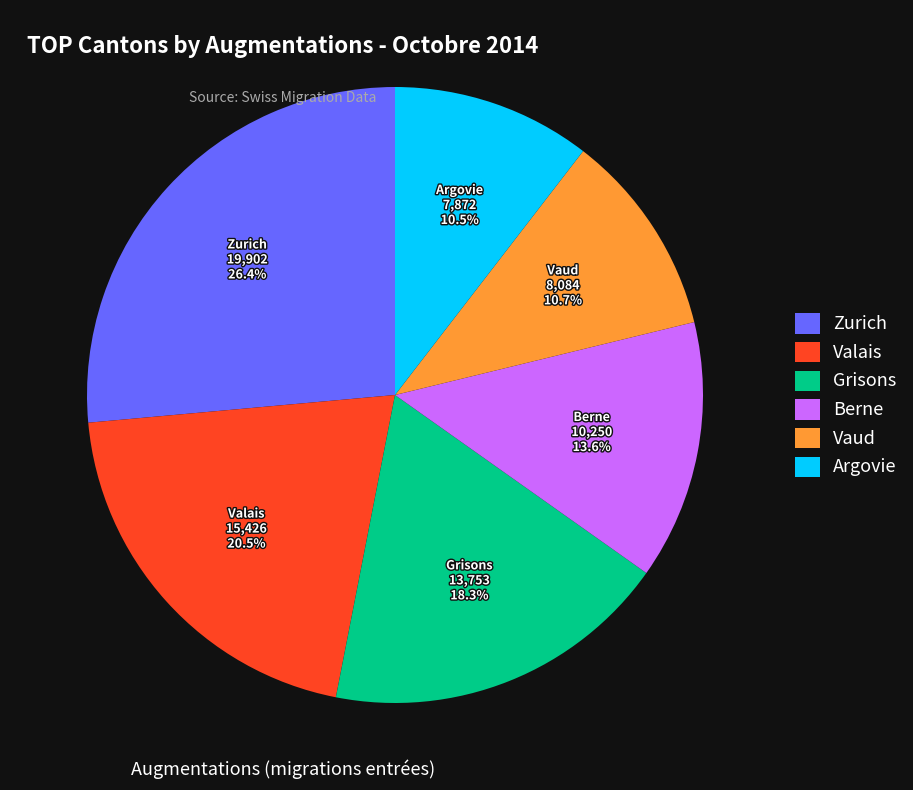

To the nearest percent, what is the difference between the largest and smallest slice percentages?

16%